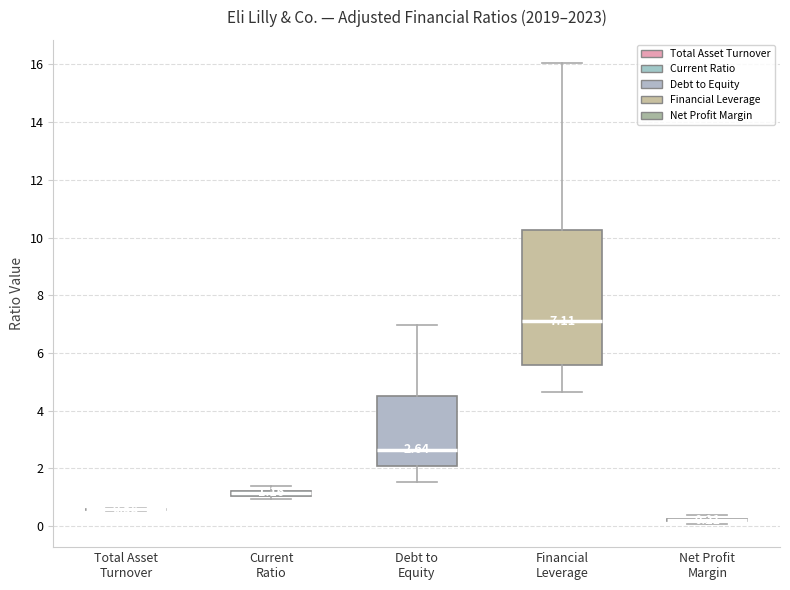

Comparing the boxes themselves (not the whiskers), which one is the tallest?

Financial Leverage